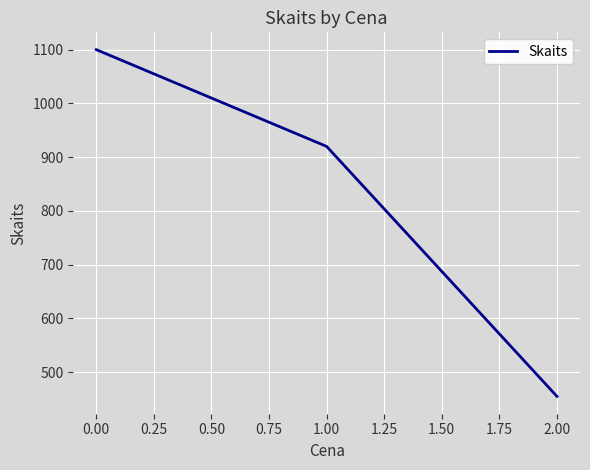

Reading left to right, transcribe all the data shown in this chart.

0.00=1100	1.00=920	2.00=455